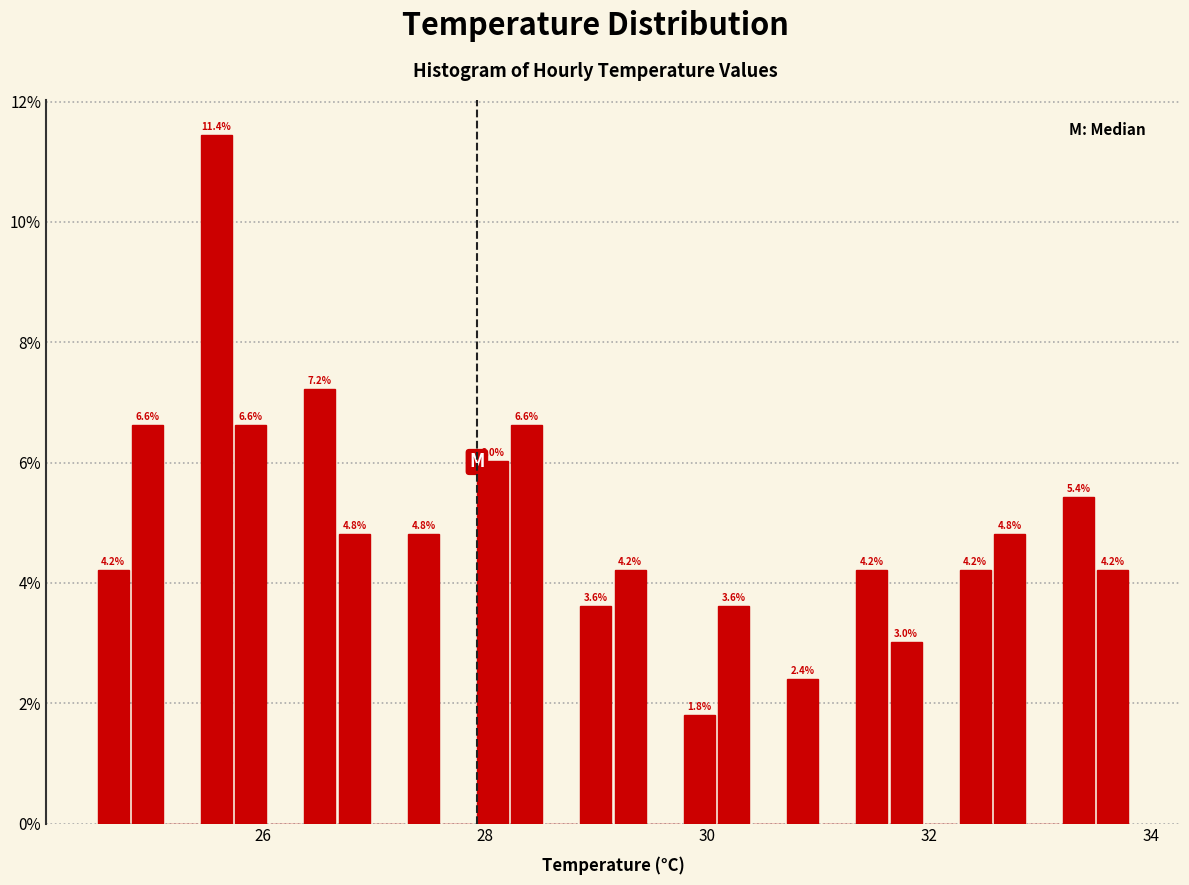

Around what value on the x-axis is the tallest bar? Give the approximate position of its centre, as read against the axis.

25.6